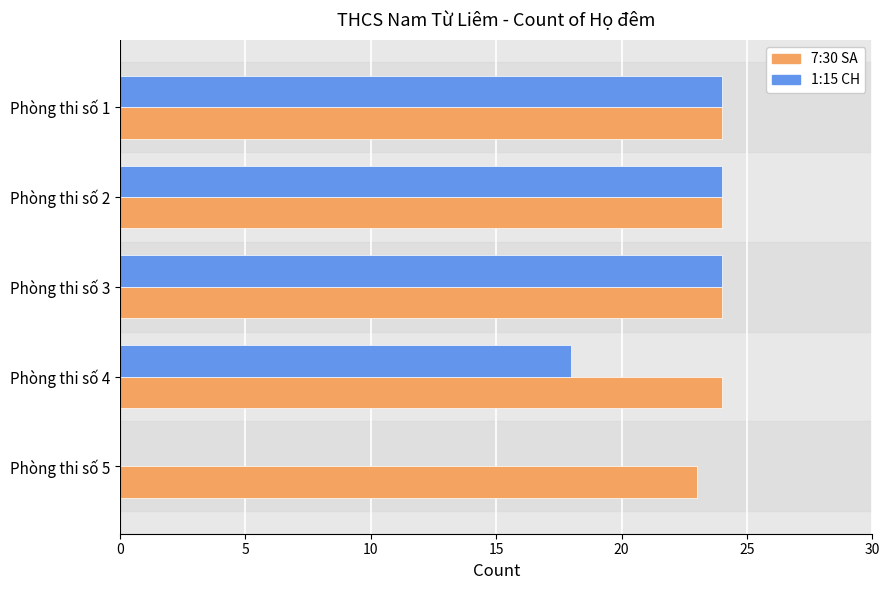

Where is 1:15 CH nearest to the value 12?

Phòng thi số 4